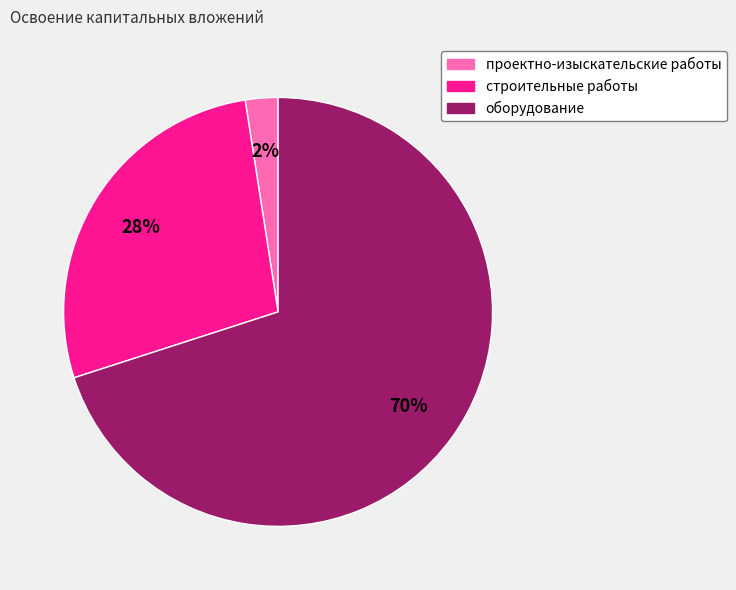

Which slice is the smallest?

проектно-изыскательские работы